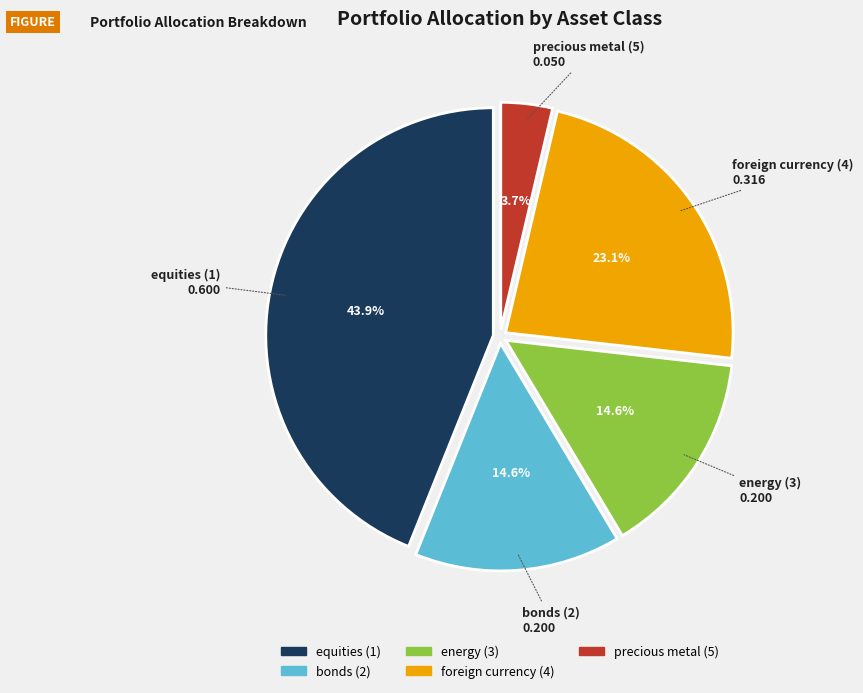

To the nearest percent, what is the difference between the largest and smallest slice percentages?

40%